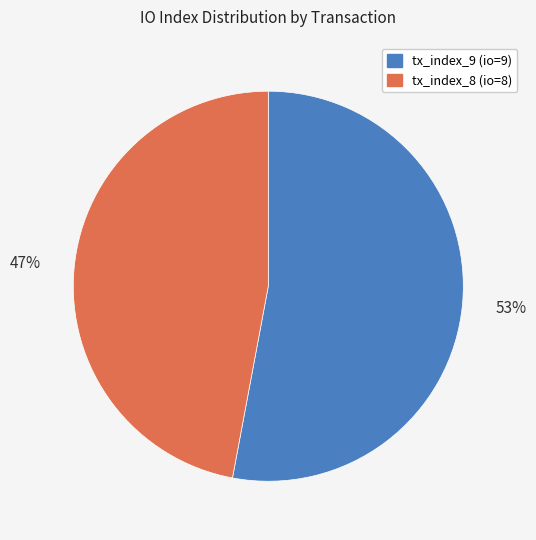

Which category has the biggest portion of the pie?

tx_index_9